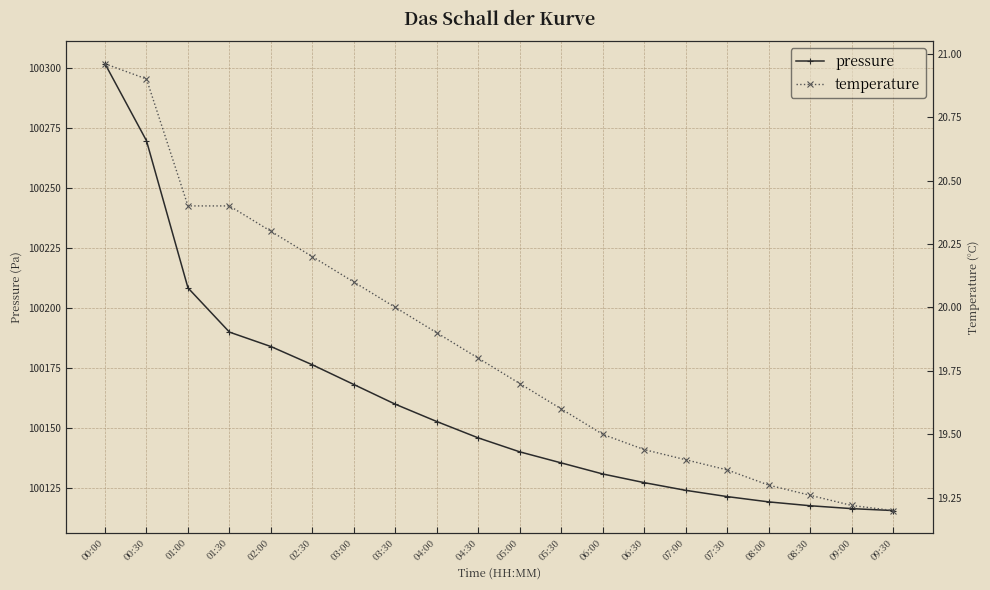

What is the label of the 8th point from the left?

03:30